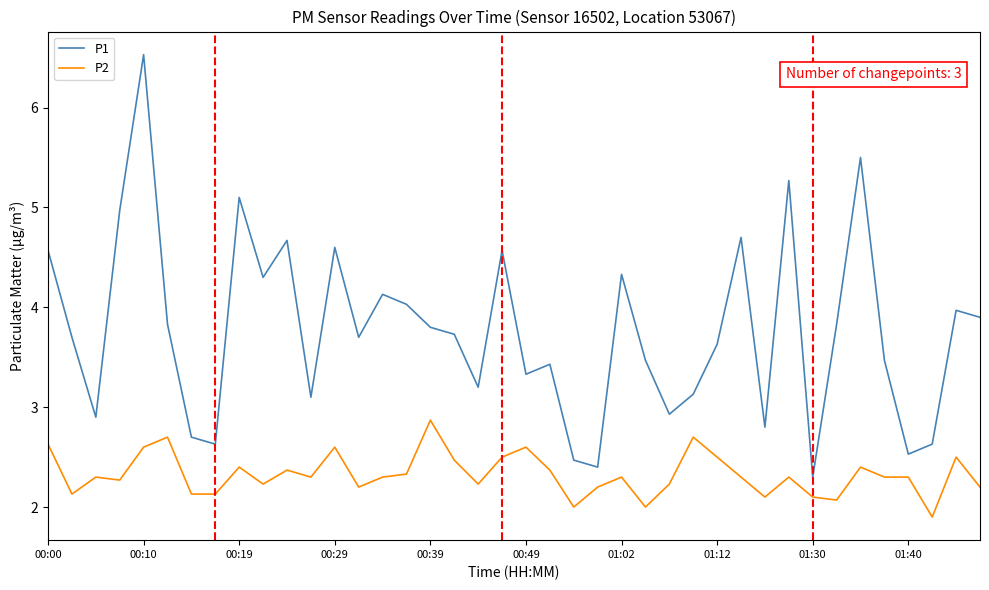

Reading left to right, list all the values displayed in this chart.

P1: 4.6	3.7	2.9	5.0	6.5	3.8	2.7	2.6	5.1	4.3	4.7	3.1	4.6	3.7	4.1	4.0	3.8	3.7	3.2	4.6	3.3	3.4	2.5	2.4	4.3	3.5	2.9	3.1	3.6	4.7	2.8	5.3	2.3	3.8	5.5	3.5	2.5	2.6	4.0	3.9
P2: 2.6	2.1	2.3	2.3	2.6	2.7	2.1	2.1	2.4	2.2	2.4	2.3	2.6	2.2	2.3	2.3	2.9	2.5	2.2	2.5	2.6	2.4	2.0	2.2	2.3	2.0	2.2	2.7	2.5	2.3	2.1	2.3	2.1	2.1	2.4	2.3	2.3	1.9	2.5	2.2